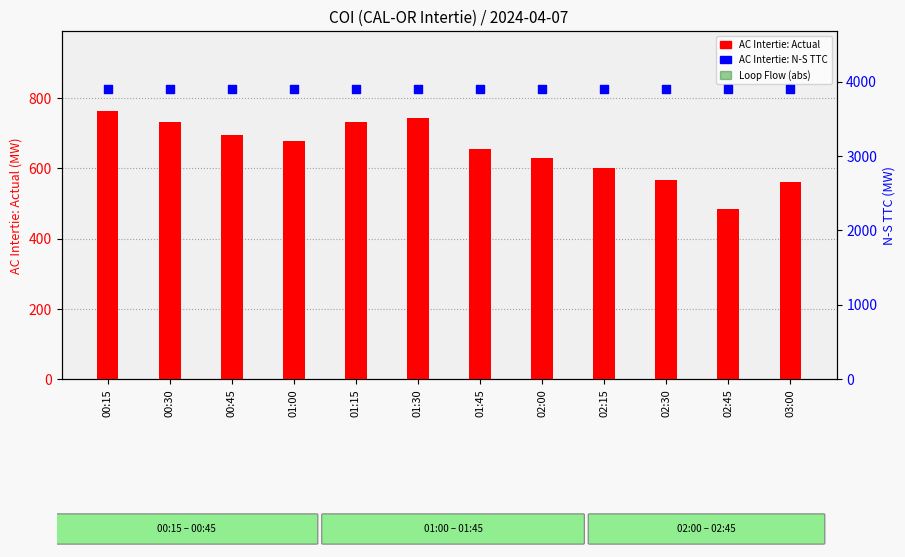

Which series has the widest spread of Y values?

AC Intertie: Actual